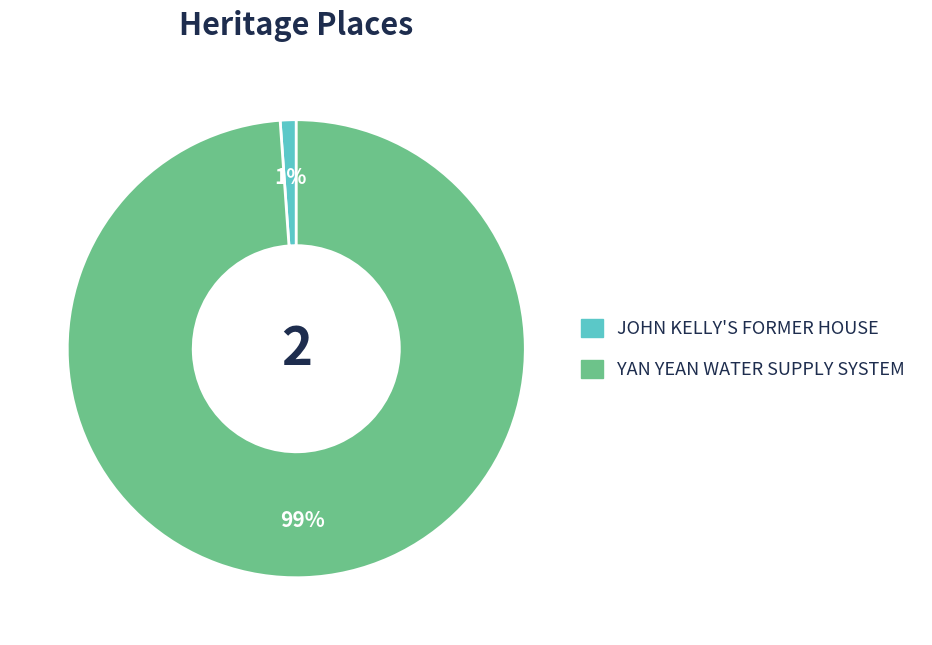

Is the sum of YAN YEAN WATER SUPPLY SYSTEM and JOHN KELLY'S FORMER HOUSE greater than half?

Yes